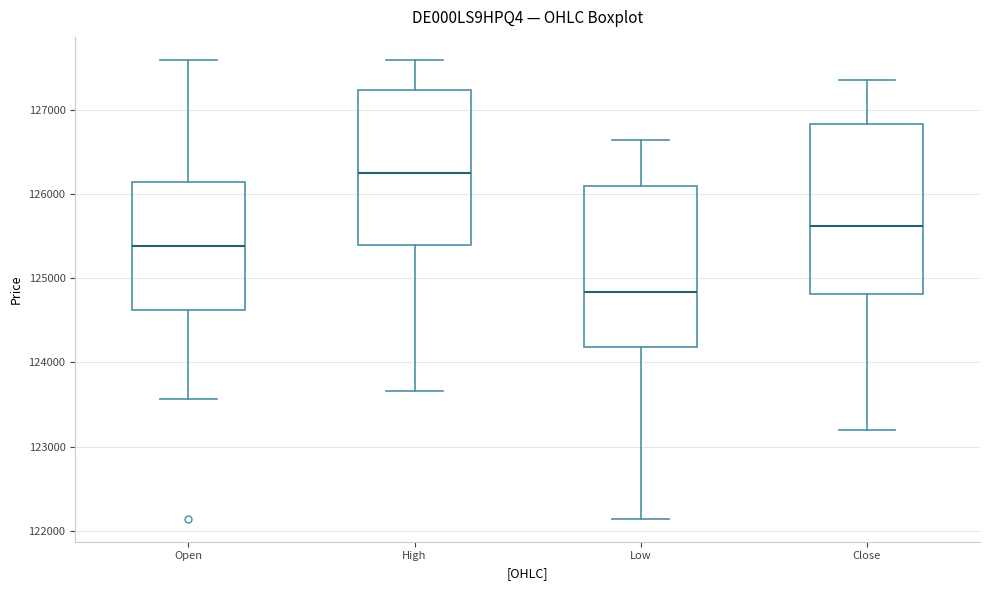

Which box has the lowest median line?

Low